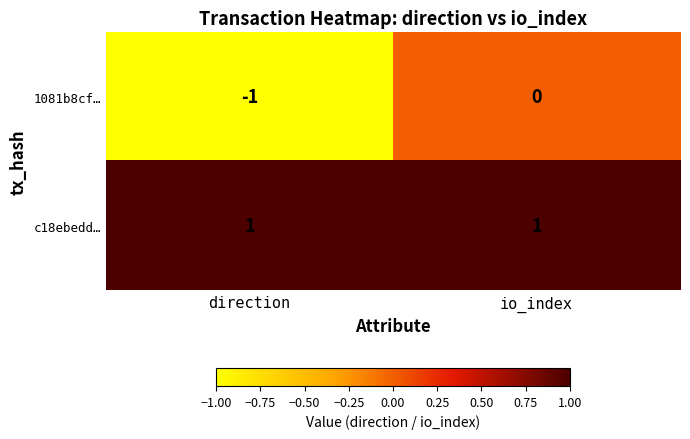

Reading left to right, list all the values displayed in this chart.

1081b8cf…: -1	0
c18ebedd…: 1	1